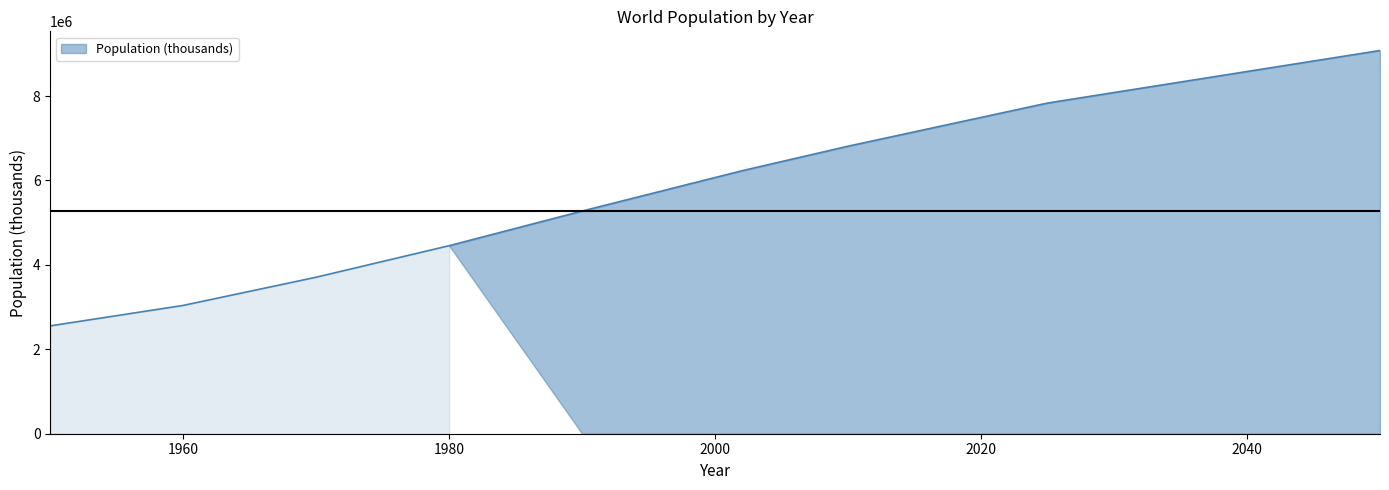

What is the value of the 8th point from the left?

7834028